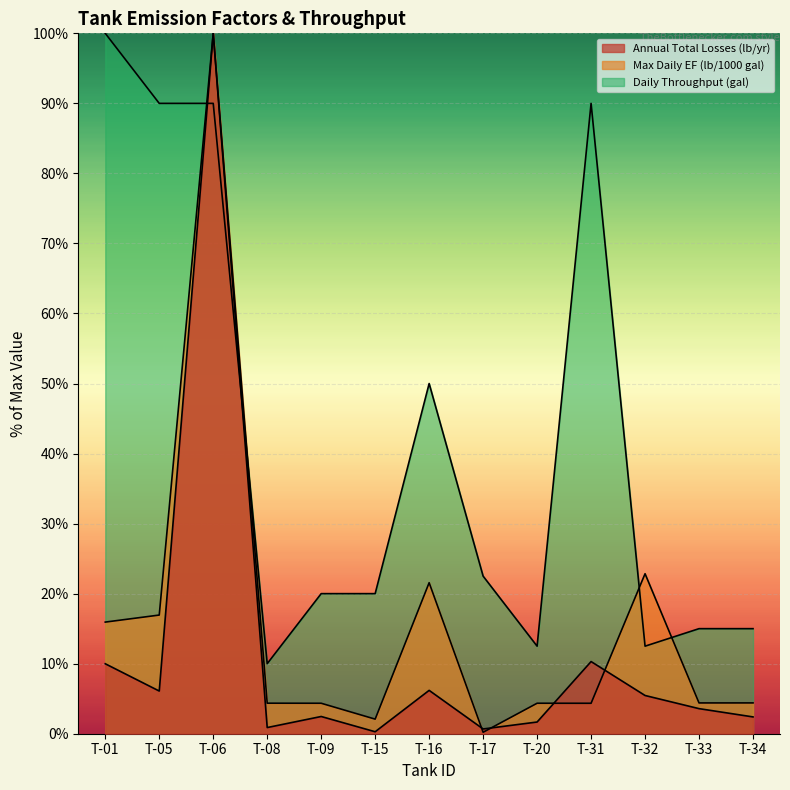

What is the smallest value displayed?

0.2